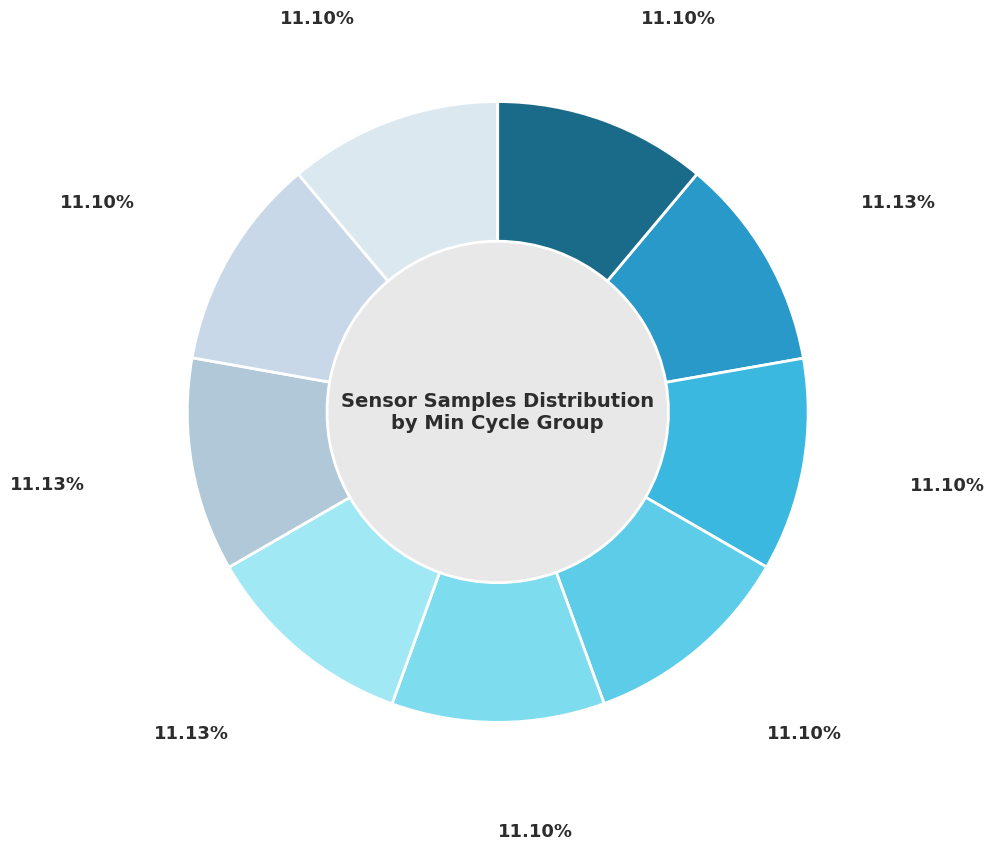

How many segments does this pie chart have?

9